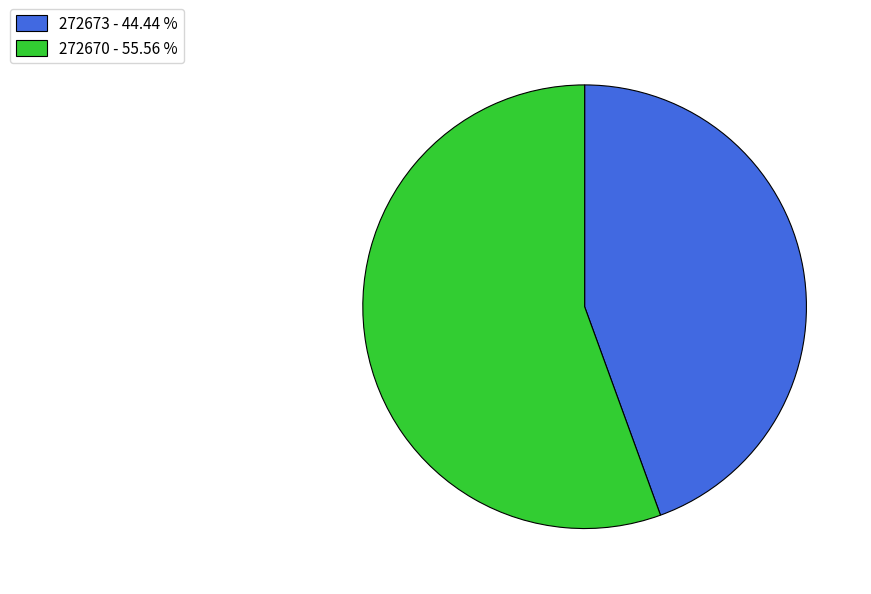

Is 272673 the majority of the pie?

No